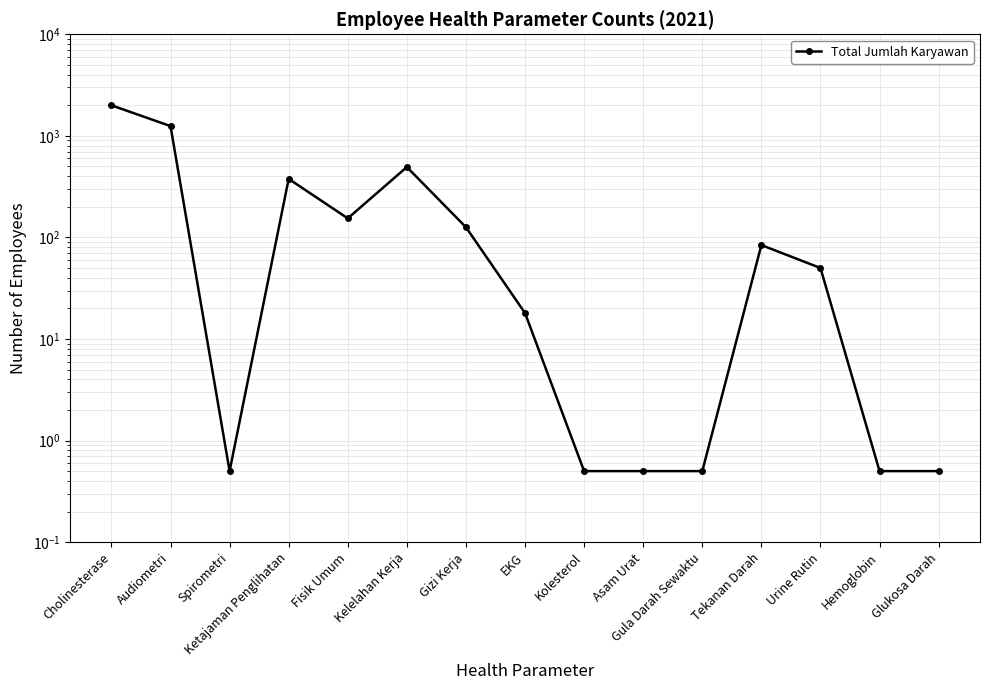

List the labels in order of value, largest first.

Cholinesterase, Audiometri, Kelelahan Kerja, Ketajaman Penglihatan, Fisik Umum, Gizi Kerja, Tekanan Darah, Urine Rutin, EKG, Spirometri, Kolesterol, Asam Urat, Gula Darah Sewaktu, Hemoglobin, Glukosa Darah